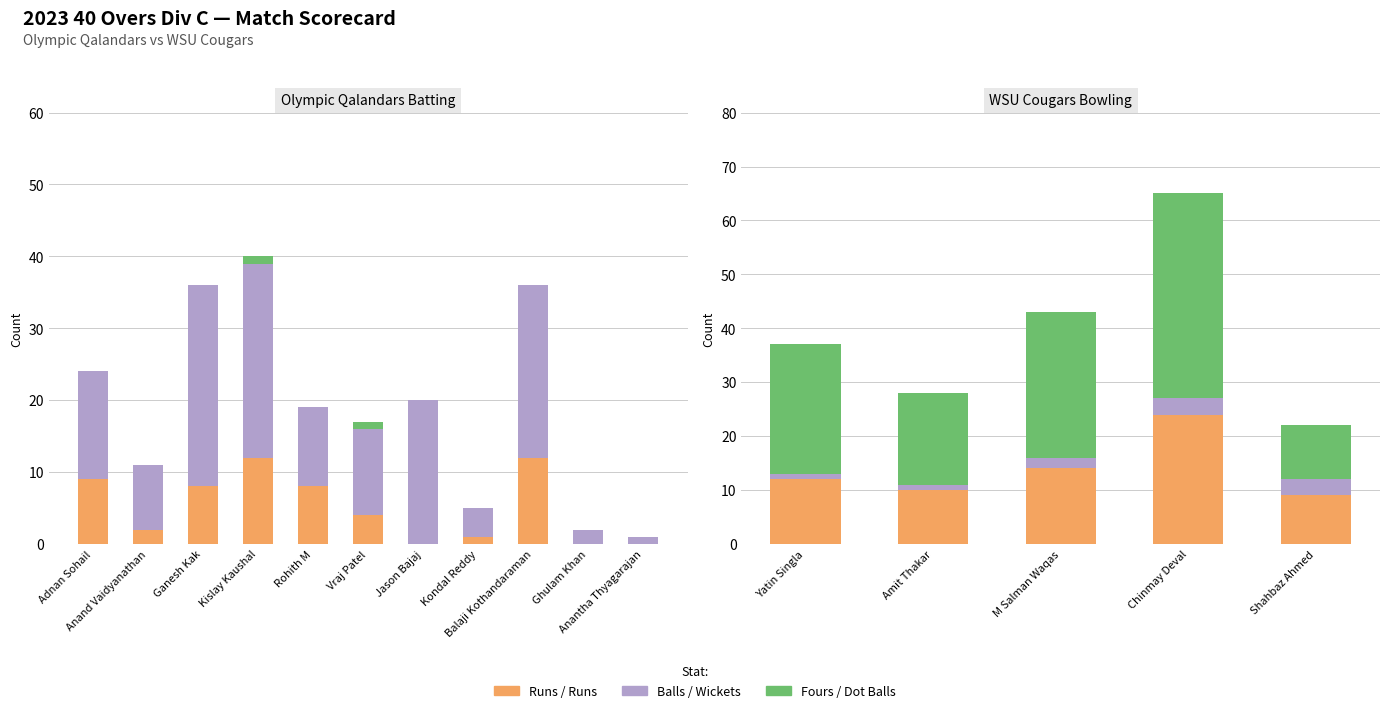

Which series has the largest total across all categories?

Balls